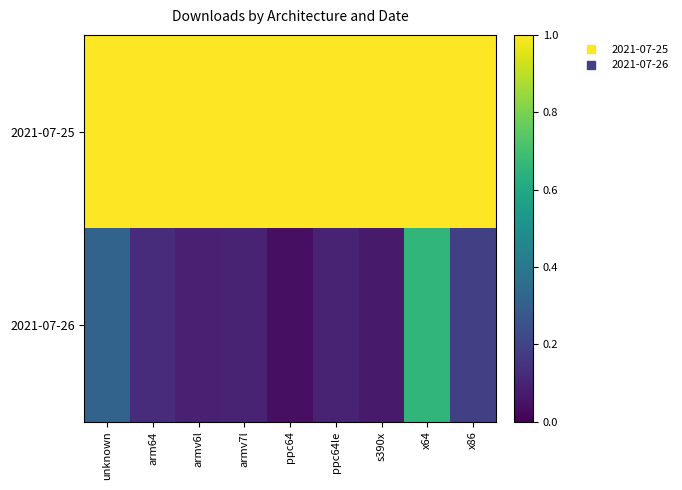

List the series in order of their peak value, lowest first.

2021-07-26, 2021-07-25